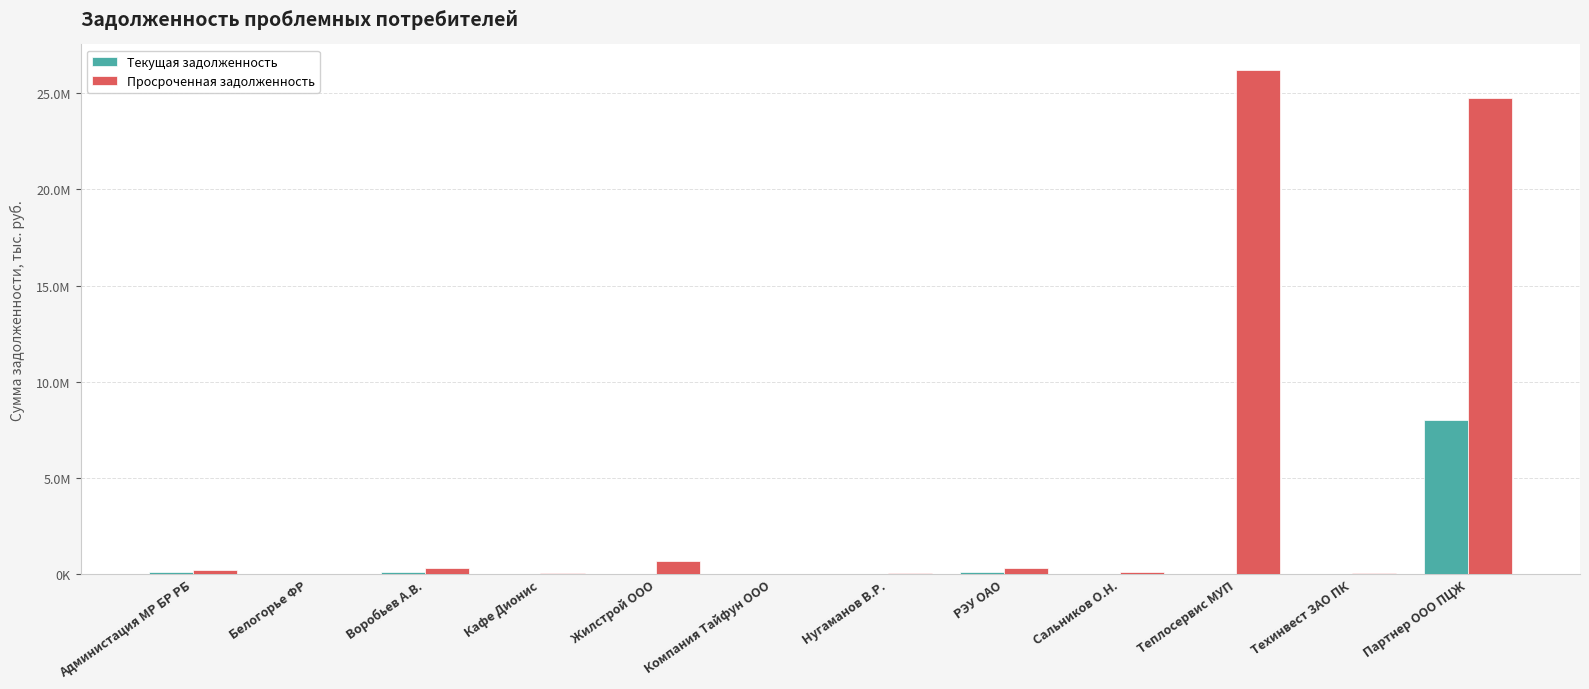

Reading left to right, list all the values displayed in this chart.

Текущая задолженность: Администация МР БР РБ=100045.1	Белогорье ФР=488.4	Воробьев А.В.=87868.3	Кафе Дионис=0.0	Жилстрой ООО=0.0	Компания Тайфун ООО=0.0	Нугаманов В.Р.=4369.7	РЭУ ОАО=90521.8	Сальников О.Н.=0.0	Теплосервис МУП=0.0	Техинвест ЗАО ПК=0.0	Партнер ООО ПЦЖ=8018831.6
Просроченная задолженность: Администация МР БР РБ=185690.6	Белогорье ФР=2913.6	Воробьев А.В.=289513.9	Кафе Дионис=67534.9	Жилстрой ООО=689625.9	Компания Тайфун ООО=13129.0	Нугаманов В.Р.=27039.0	РЭУ ОАО=337932.7	Сальников О.Н.=115933.4	Теплосервис МУП=26224616.2	Техинвест ЗАО ПК=35646.3	Партнер ООО ПЦЖ=24774287.7